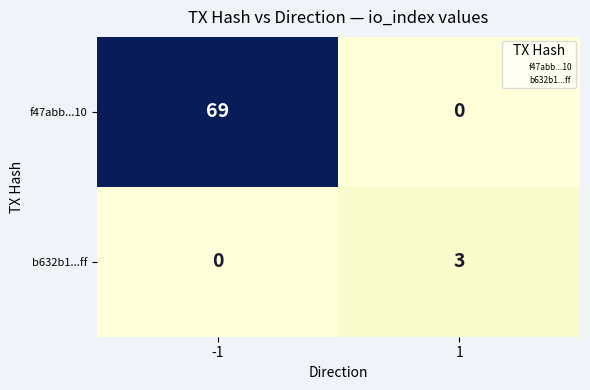

Rank the series at 1 from lowest to highest value.

f47abb...10, b632b1...ff